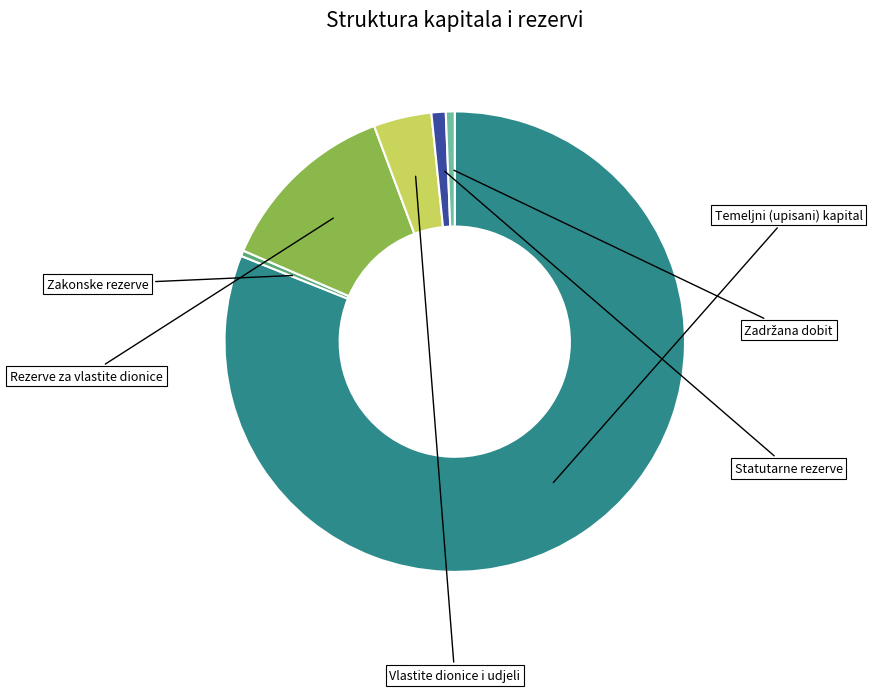

Does any single category account for the majority?

Yes